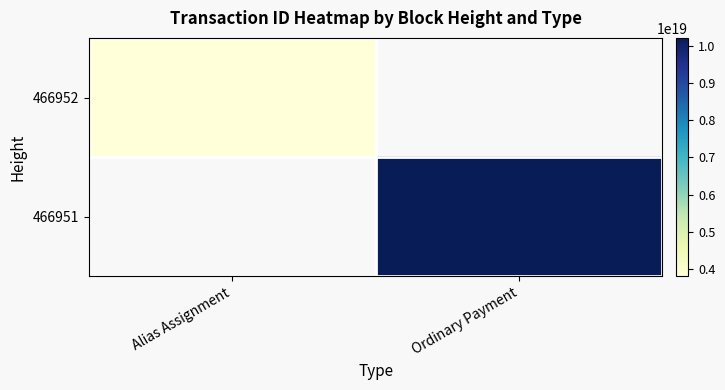

Is the value of 466952 at Ordinary Payment greater than the value of 466951 at Ordinary Payment?

No